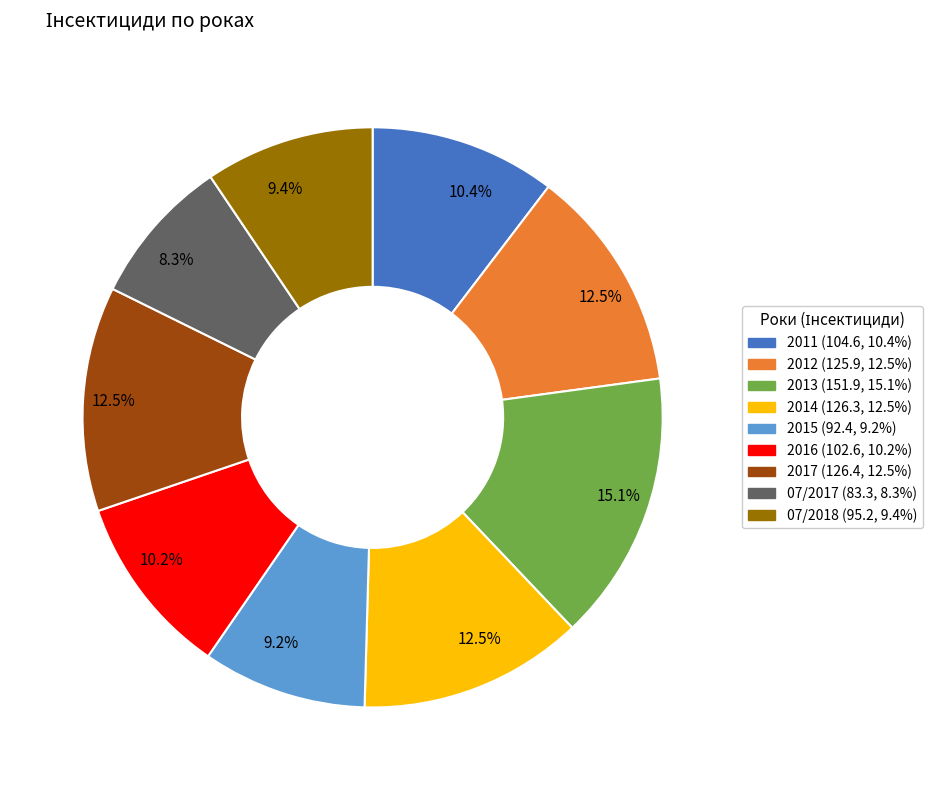

To the nearest percent, what portion does 2016 represent?

10%